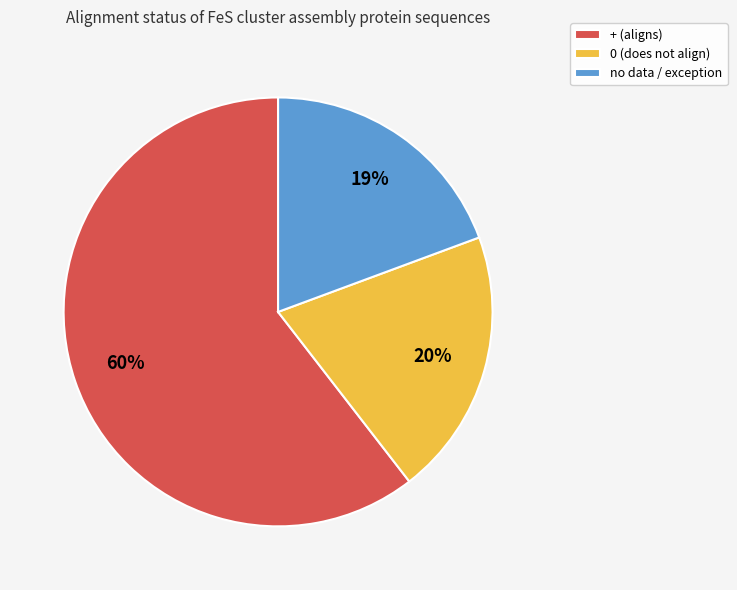

Approximately how many times larger is the value at no data / exception compared to + (aligns)?

0.3